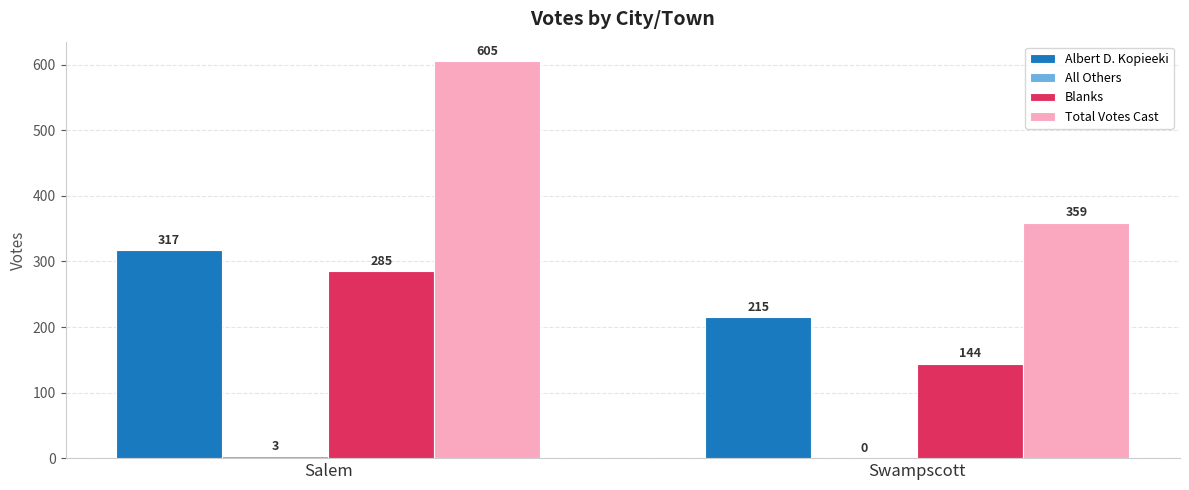

Which series changed the most between Salem and Swampscott?

Total Votes Cast